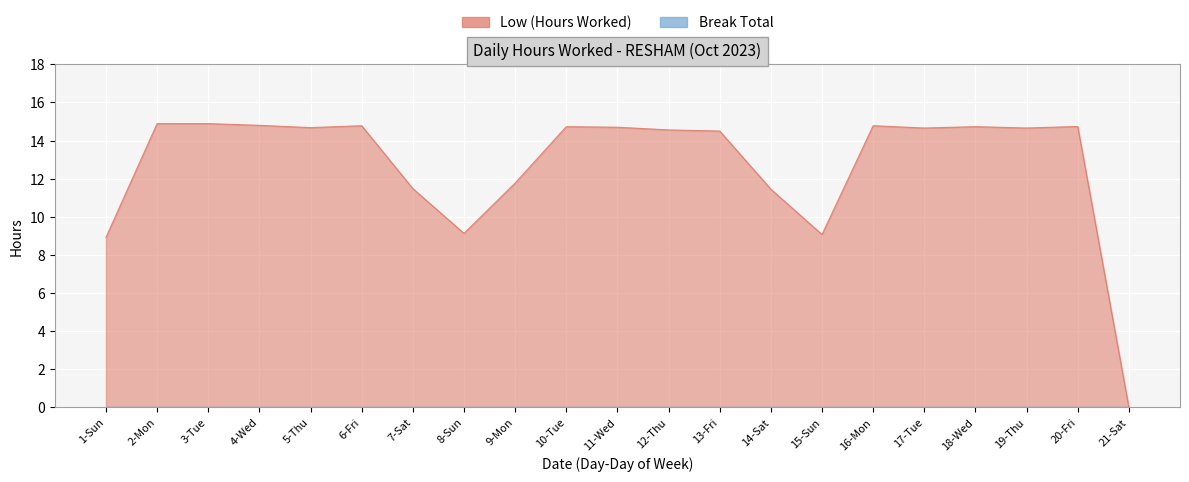

List the labels in order of value, largest first.

2-Mon, 3-Tue, 4-Wed, 6-Fri, 16-Mon, 20-Fri, 10-Tue, 18-Wed, 11-Wed, 5-Thu, 17-Tue, 19-Thu, 12-Thu, 13-Fri, 9-Mon, 7-Sat, 14-Sat, 8-Sun, 15-Sun, 1-Sun, 21-Sat